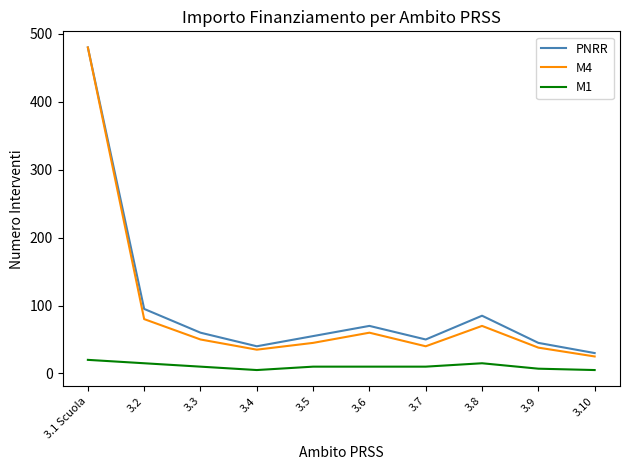

What is the difference between the maximum and minimum values in the M1 series?

15